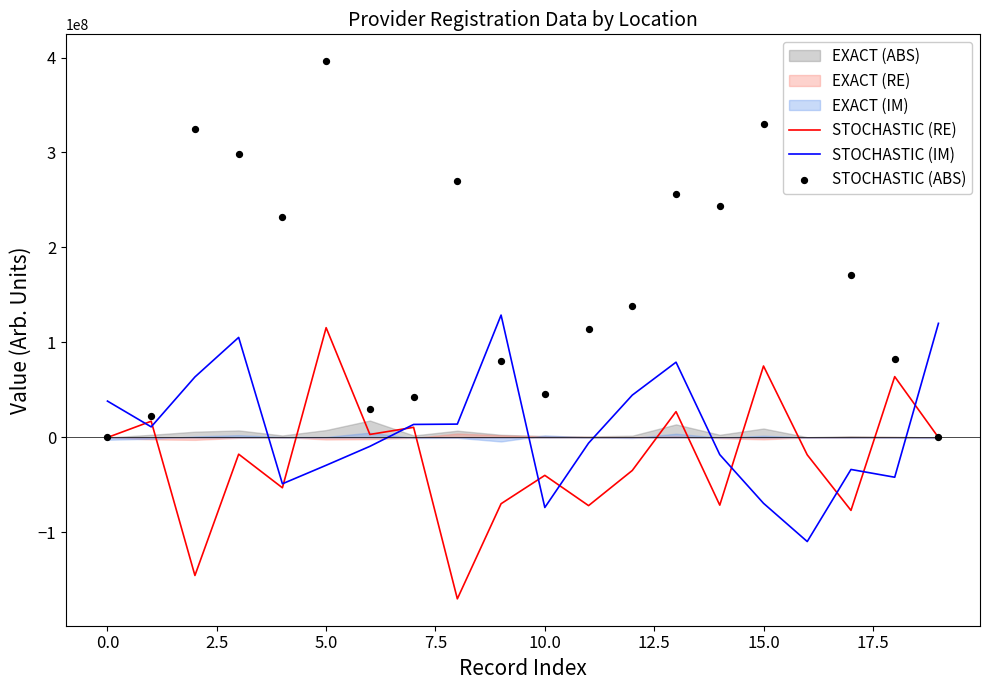

Which series contains the lowest Y value?

STOCHASTIC (RE)